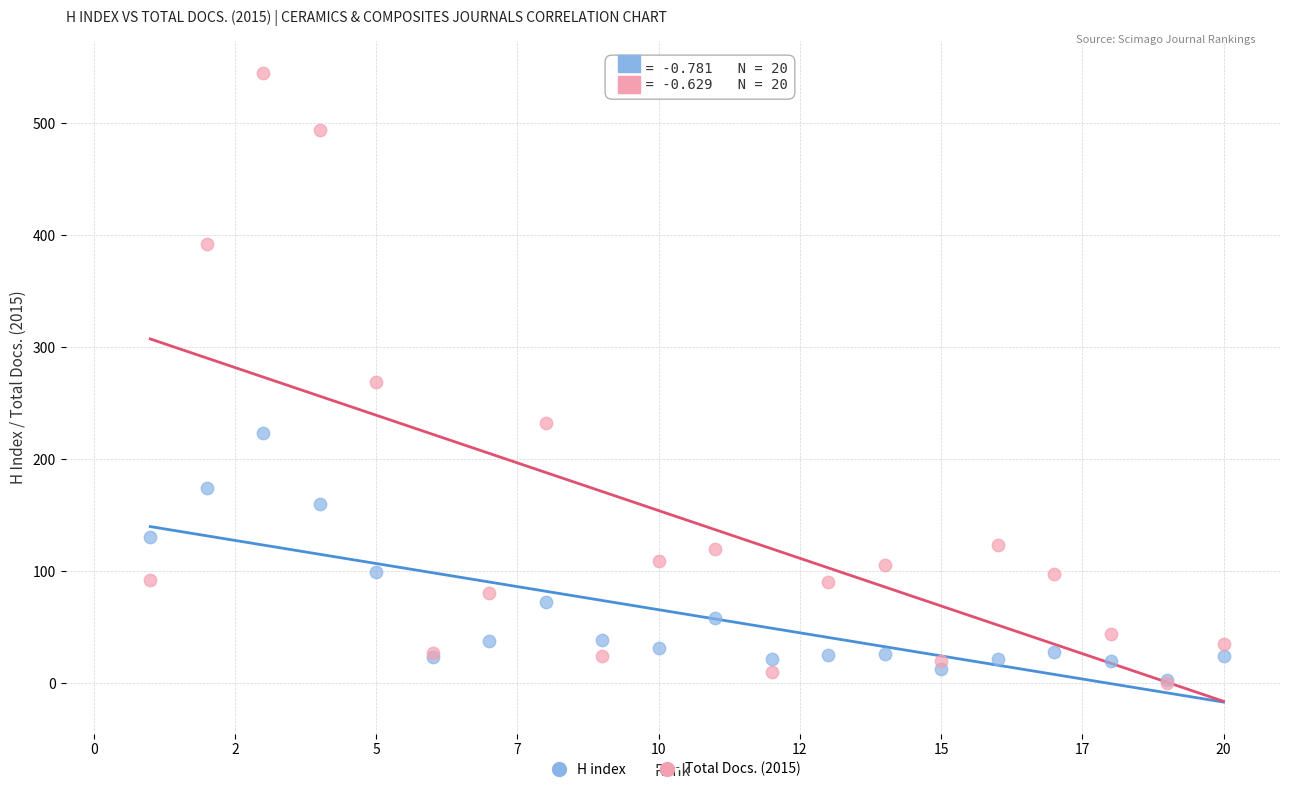

Which series reaches the maximum Y coordinate?

Total Docs. (2015)